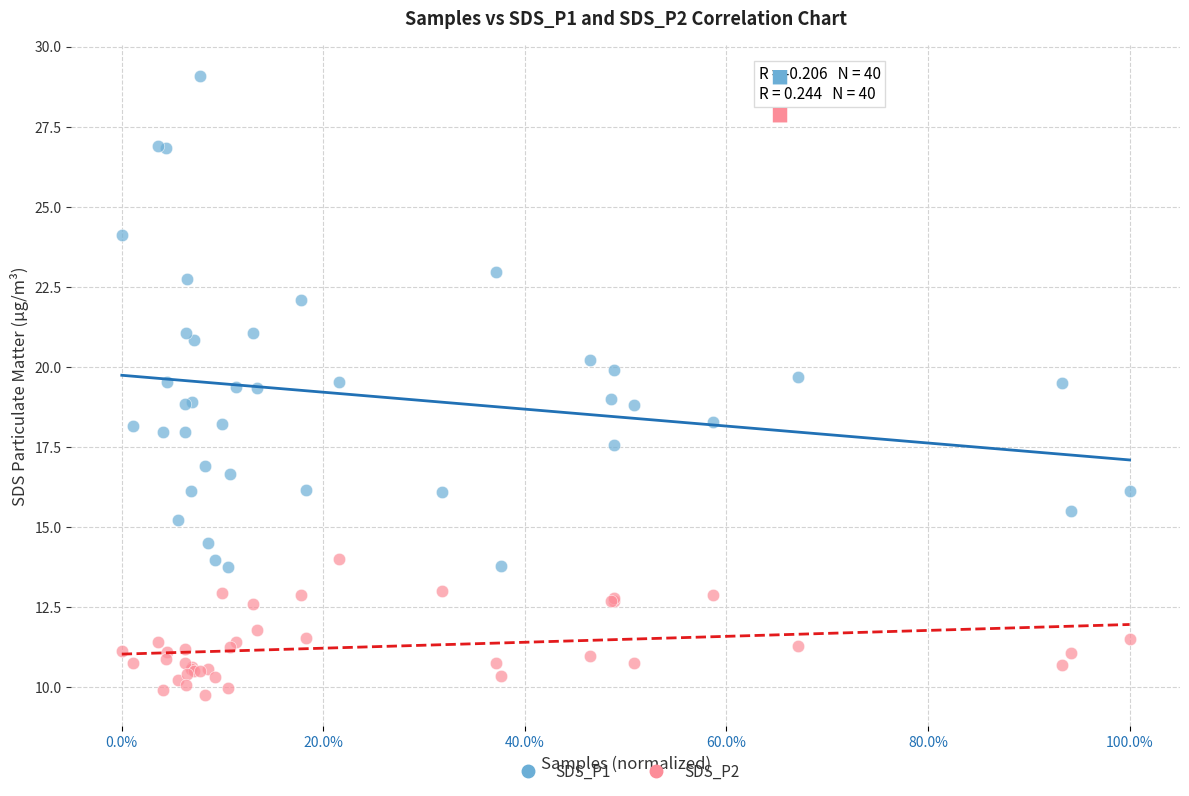

Which series reaches the minimum Y coordinate?

SDS_P2